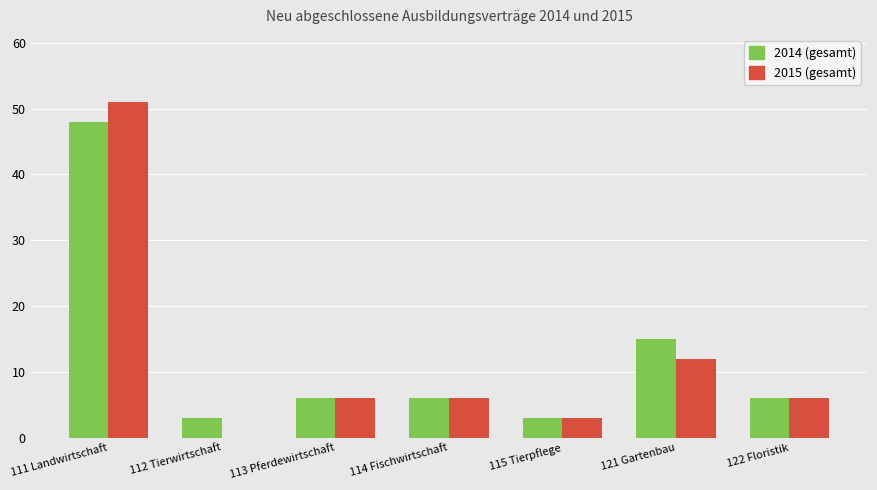

True or false: 2015 (gesamt) has a value of 3 at 115 Tierpflege.

True